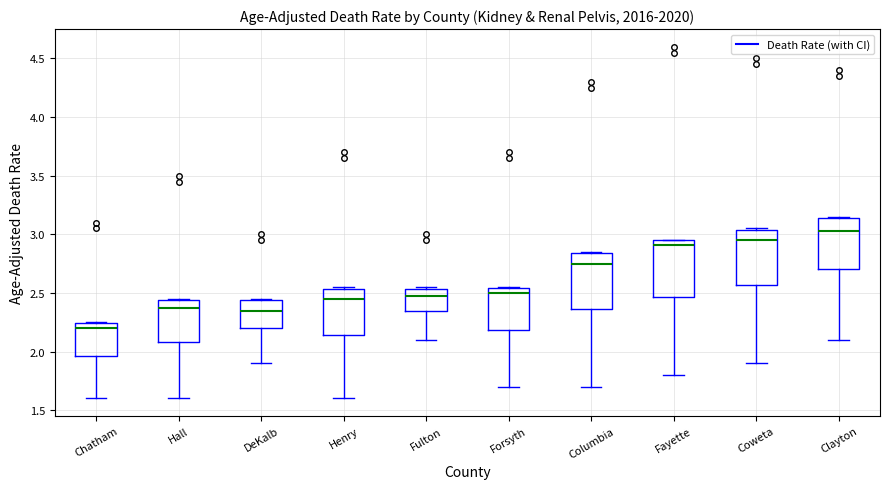

Which box's median line is the lowest?

Chatham